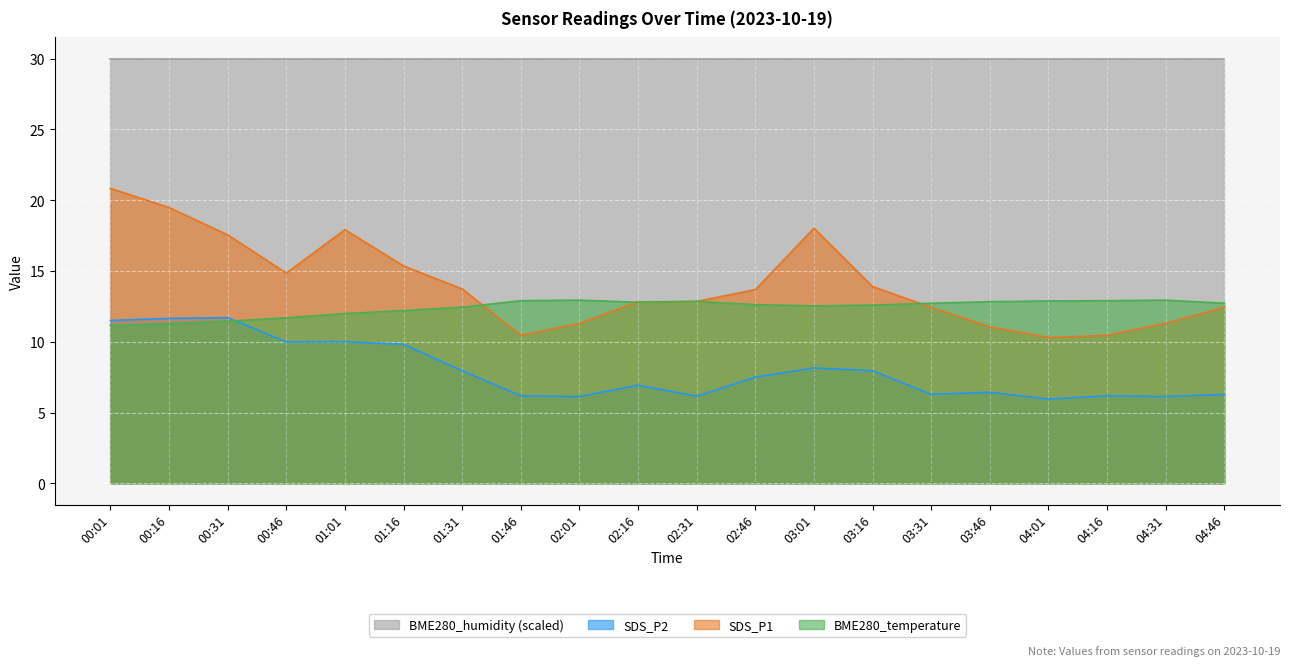

How many intersections are there between SDS_P1 and BME280_temperature?

3